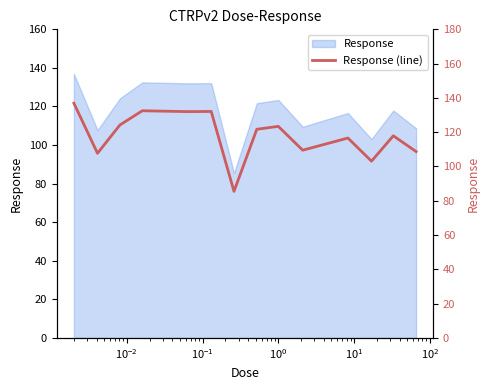

How many points are higher than both their immediate neighbors (excluding endpoints)?

5